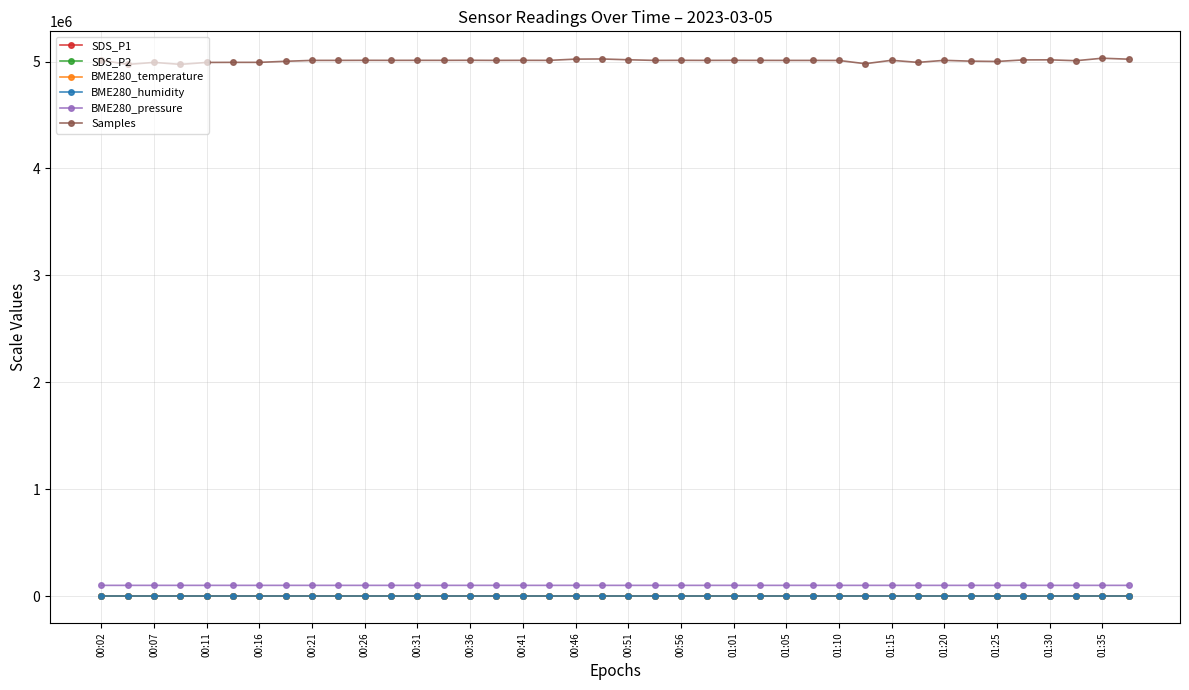

At how many categories does at least one series exceed 929920?

40